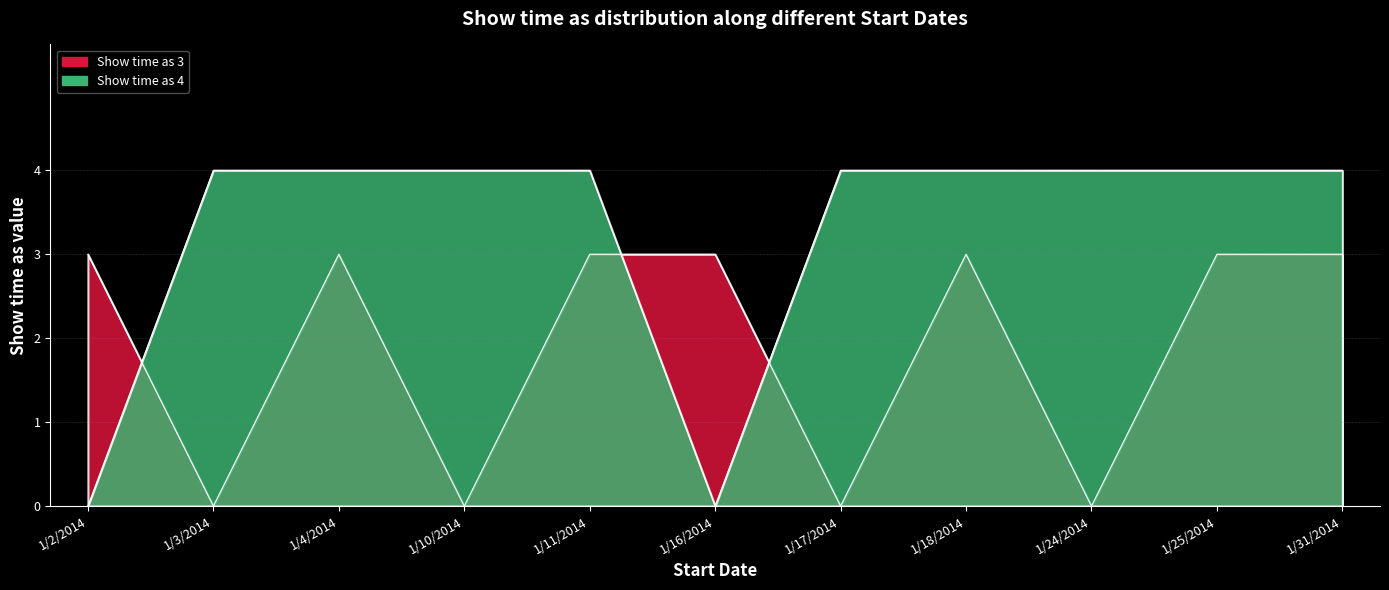

What value does the Show time as 3 series have at 1/4/2014?

3